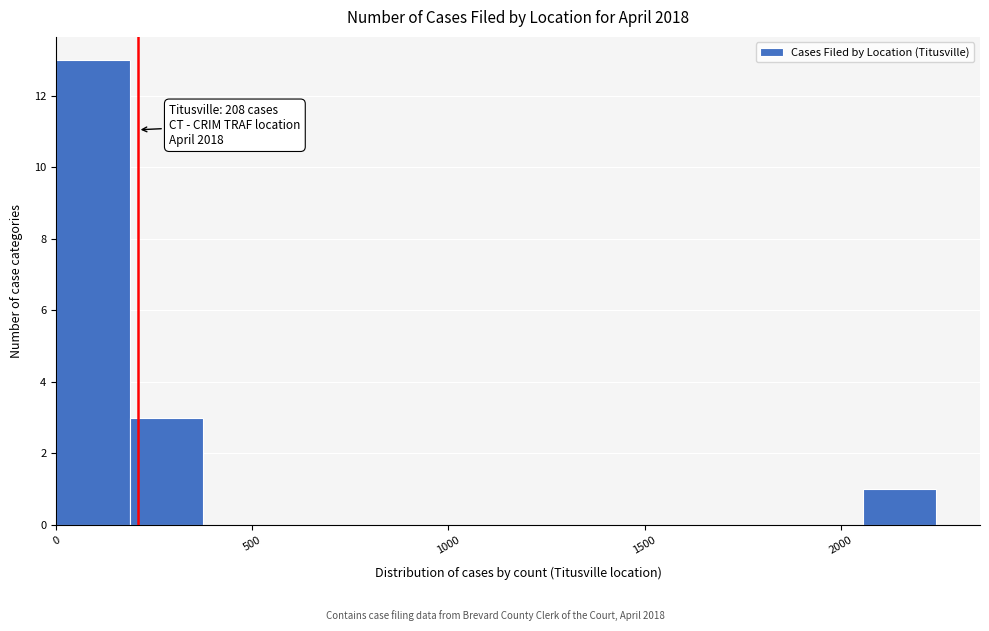

Around what value on the x-axis is the tallest bar? Give the approximate position of its centre, as read against the axis.

100